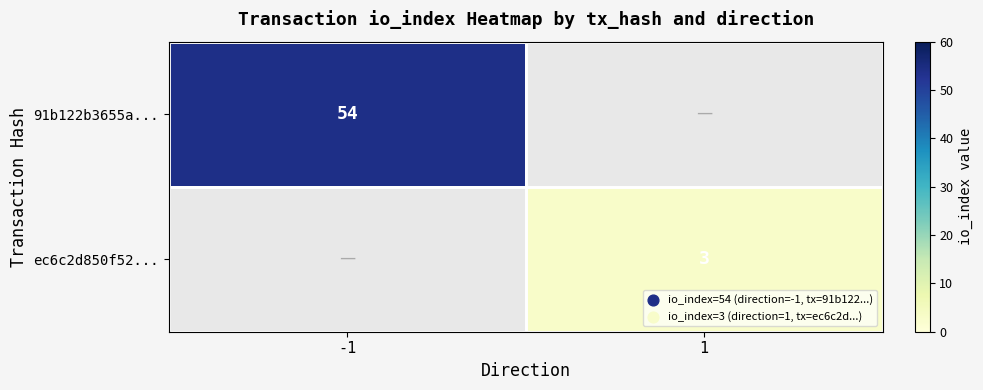

How many distinct data groups are displayed?

2